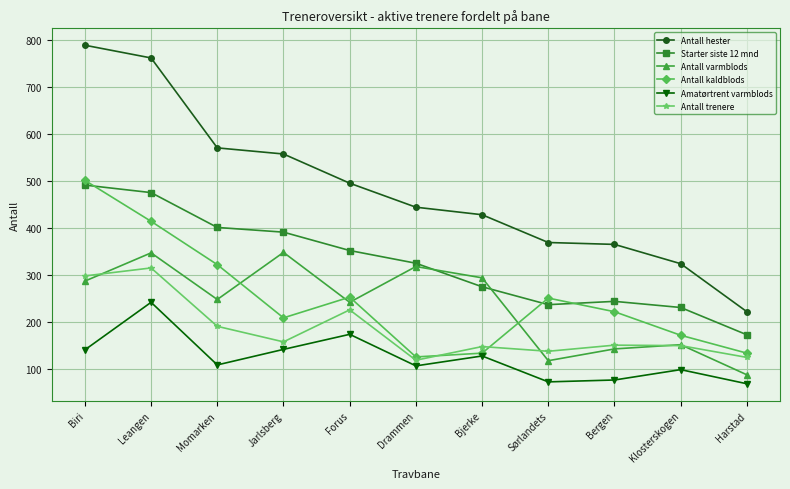

At which label does Antall kaldblods reach its minimum?

Drammen